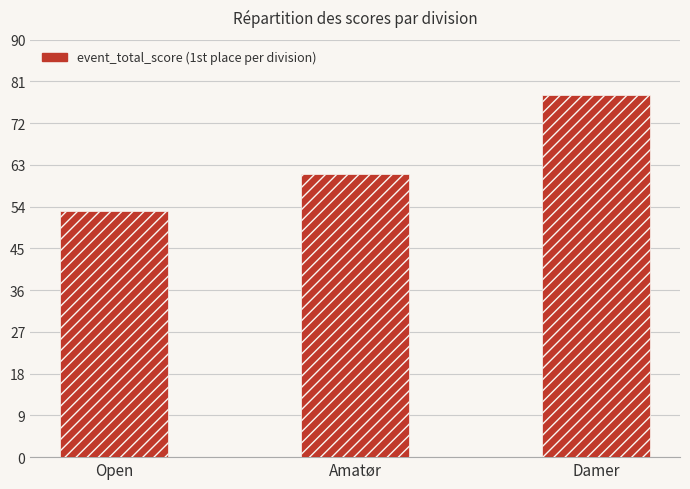

Is it true that the value at Open is 15?

False